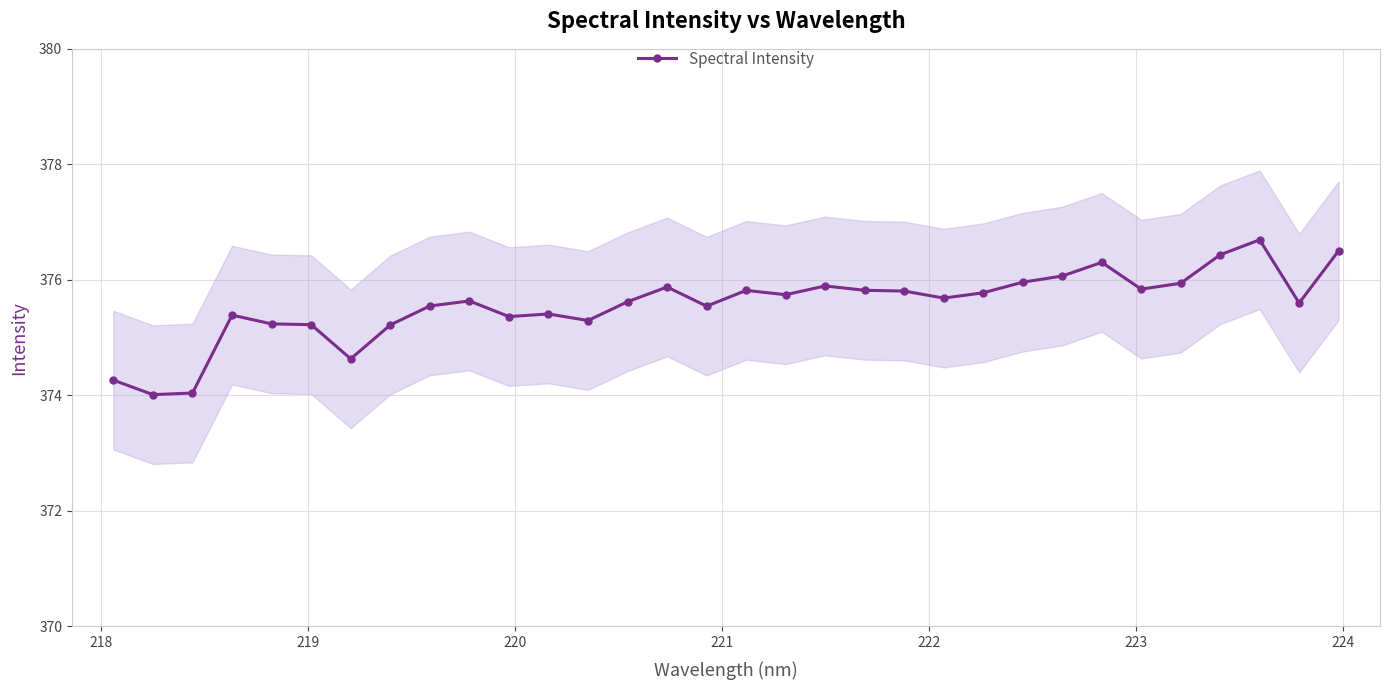

How many distinct data groups are displayed?

1